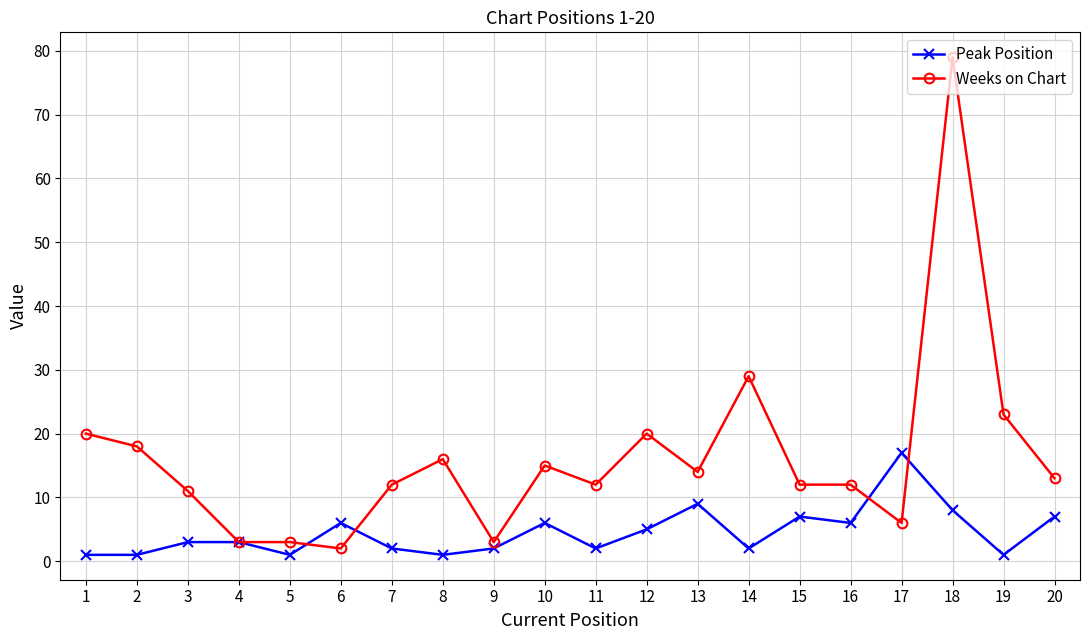

True or false: Weeks on Chart has more than 1 interior local peaks.

True